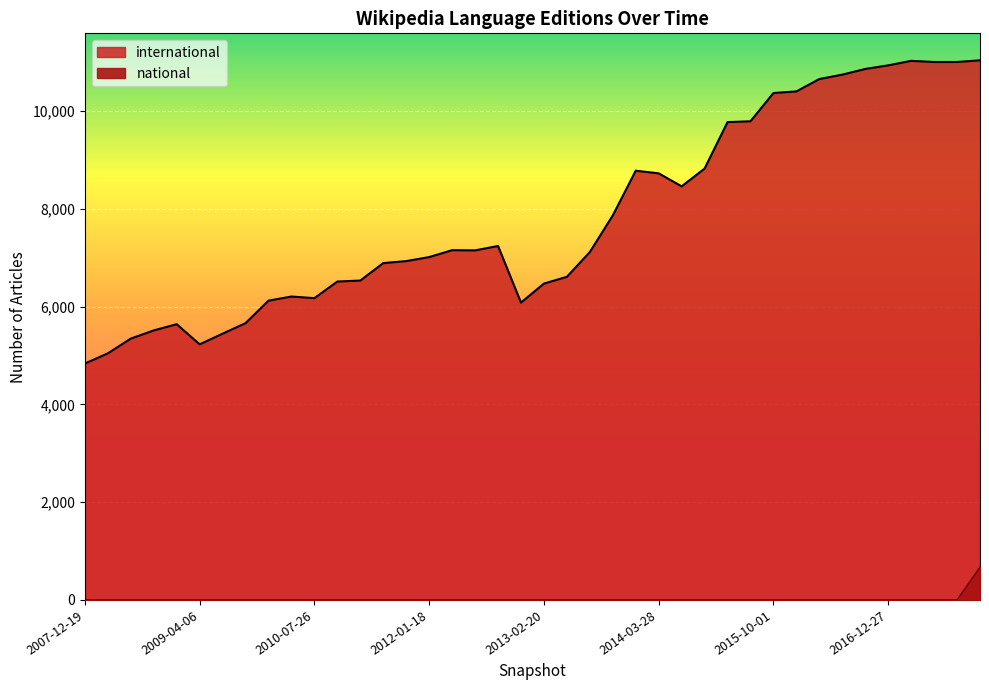

Which series changed the most between 2009-09-25 and 2015-04-09?

international